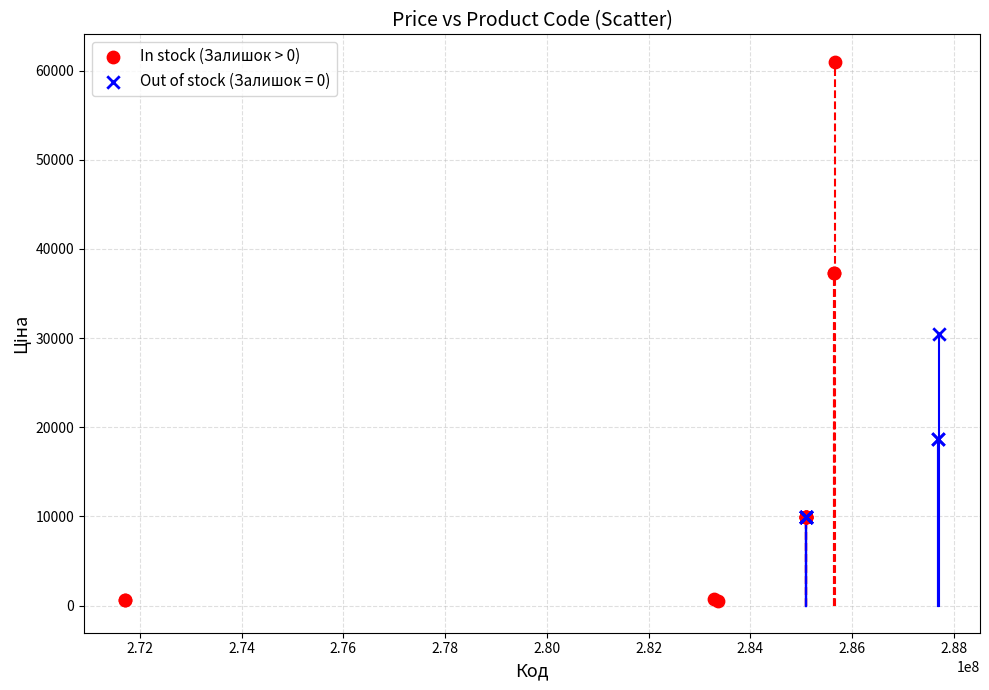

Which series contains the highest Y value?

In stock (Залишок > 0)